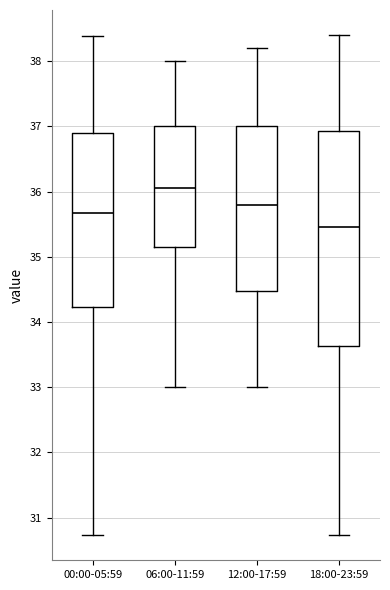

Reading left to right, read every box against the y-axis: the position of its median line, the range the box covers, and the ends of its whiskers. The values are not printed on the chart, so give them approximately, as read against the axis.

00:00-05:59: median 35.7, box 34.2 to 36.9, whiskers 30.7 to 38.4
06:00-11:59: median 36.1, box 35.2 to 37.0, whiskers 33.0 to 38.0
12:00-17:59: median 35.8, box 34.5 to 37.0, whiskers 33.0 to 38.2
18:00-23:59: median 35.5, box 33.6 to 36.9, whiskers 30.7 to 38.4